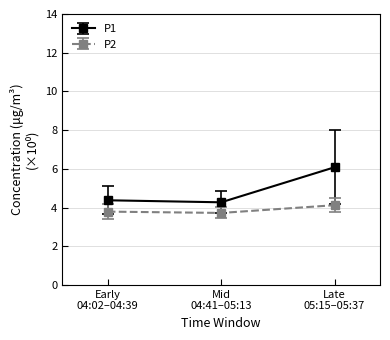

Which series has the largest range (max minus min)?

P1